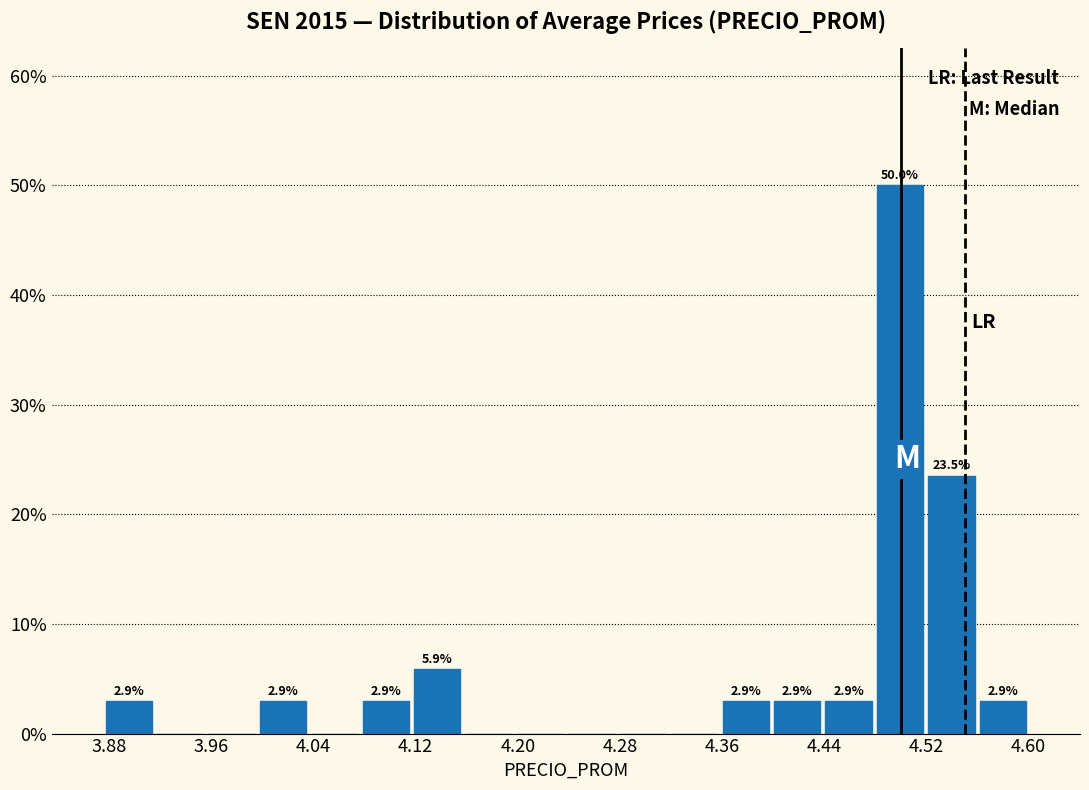

Over which range of the x-axis is the bar tallest?

4.48 to 4.52